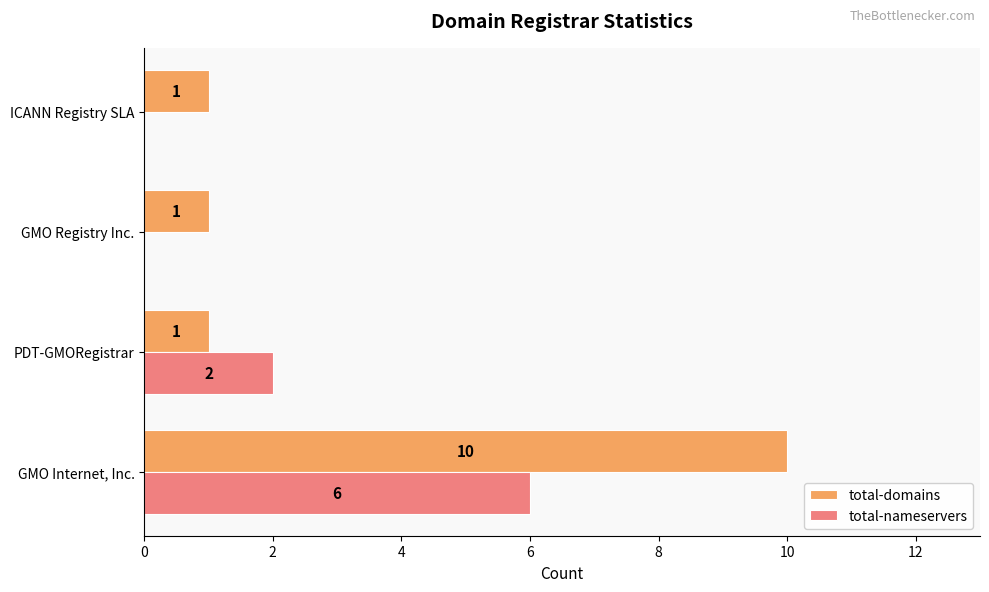

Which series has the largest total across all categories?

total-domains